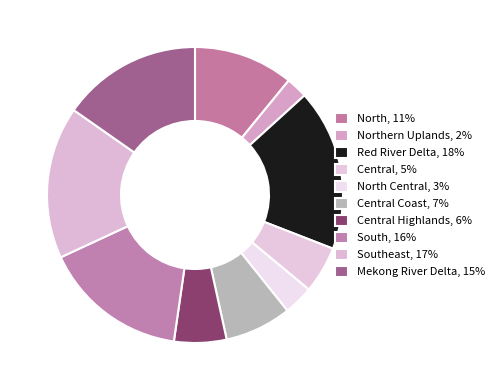

How many slices are in this pie chart?

10